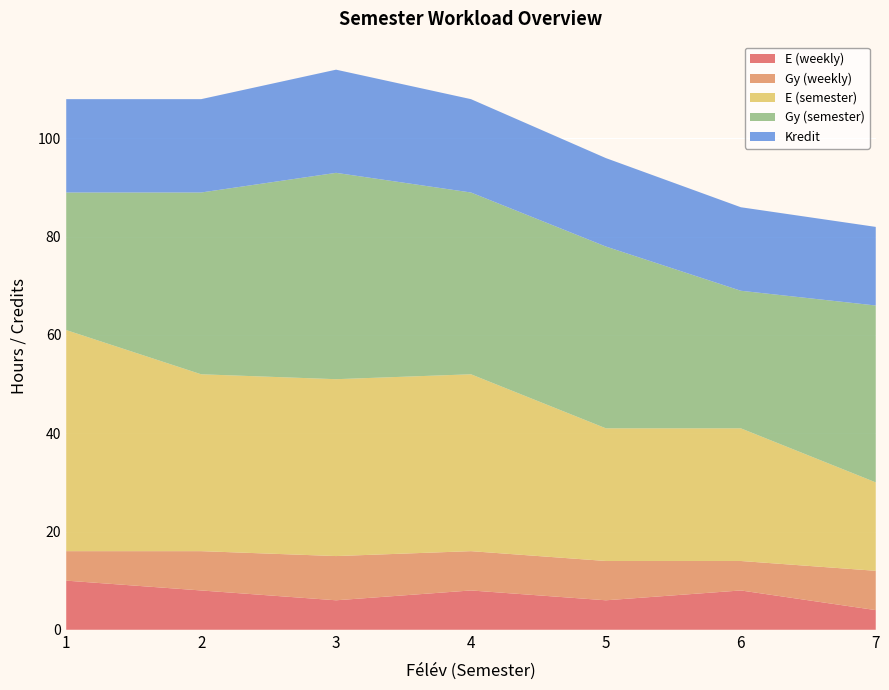

Reading right to left, what are all the values shown in this chart?

E (weekly): 7=4	6=8	5=6	4=8	3=6	2=8	1=10
Gy (weekly): 7=8	6=6	5=8	4=8	3=9	2=8	1=6
E (semester): 7=18	6=27	5=27	4=36	3=36	2=36	1=45
Gy (semester): 7=36	6=28	5=37	4=37	3=42	2=37	1=28
Kredit: 7=16	6=17	5=18	4=19	3=21	2=19	1=19